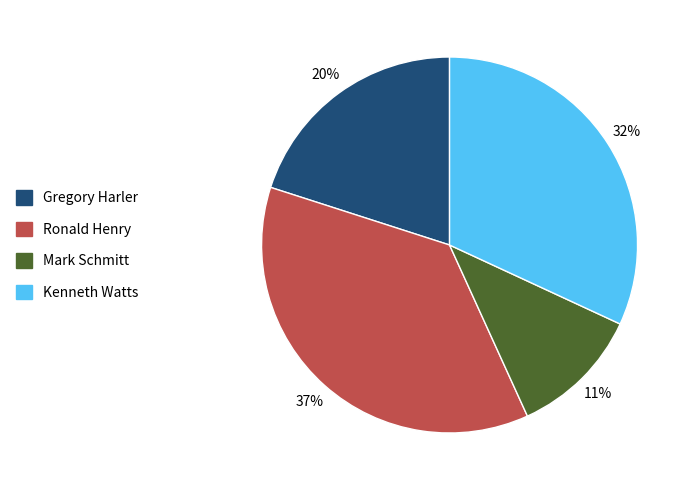

The Gregory Harler slice represents 34% of the pie. True or false?

False